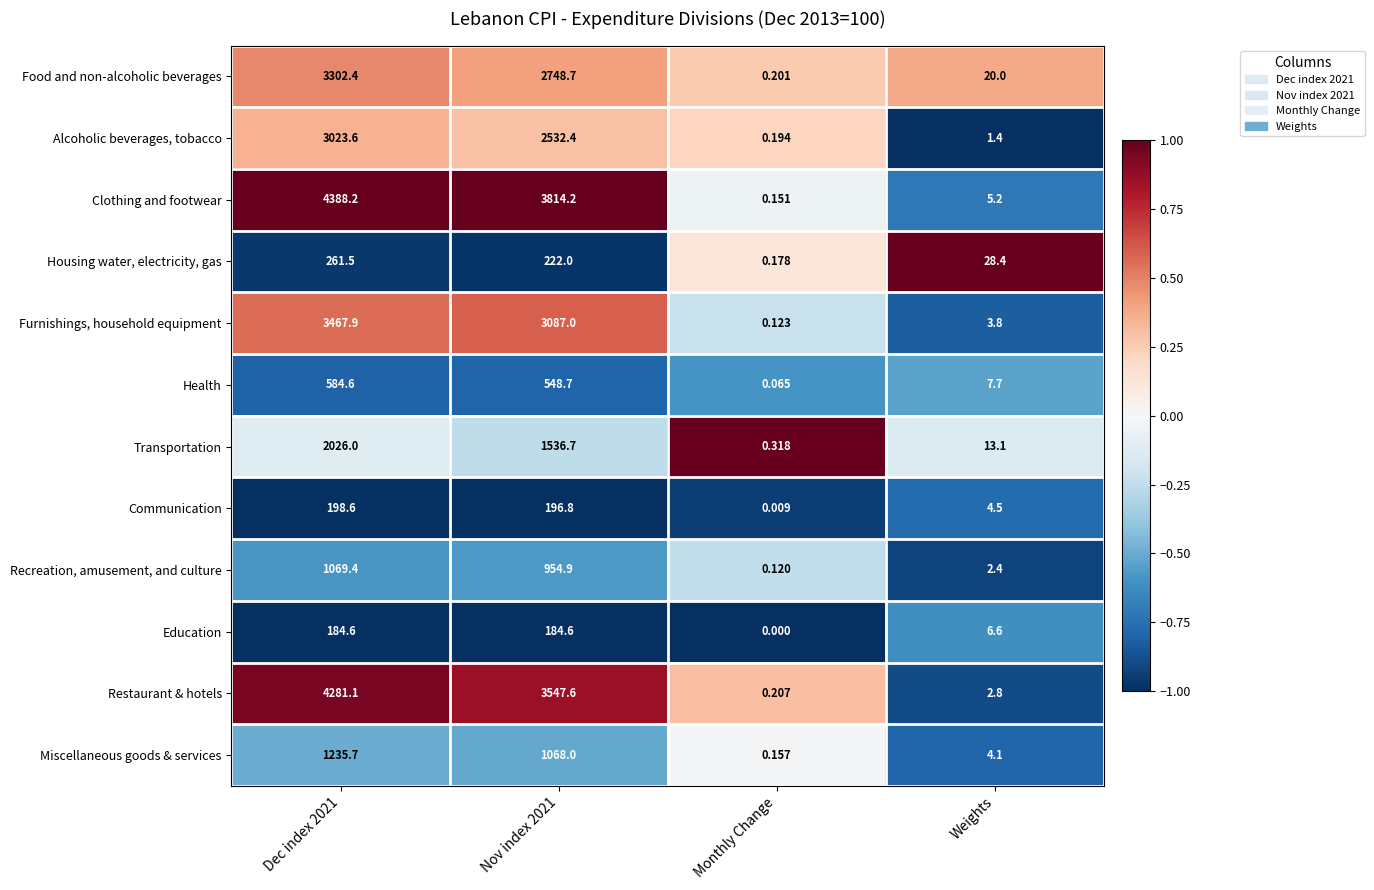

Rank the series at Nov index 2021 from highest to lowest value.

Clothing and footwear, Restaurant & hotels, Furnishings, household equipment, Food and non-alcoholic beverages, Alcoholic beverages, tobacco, Transportation, Miscellaneous goods & services, Recreation, amusement, and culture, Health, Housing water, electricity, gas, Communication, Education